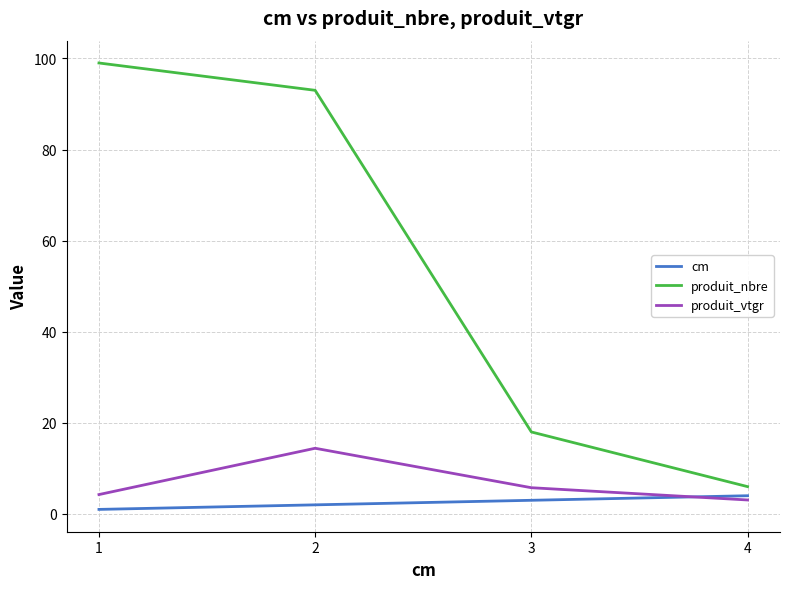

Which series changed the most between 2 and 3?

produit_nbre